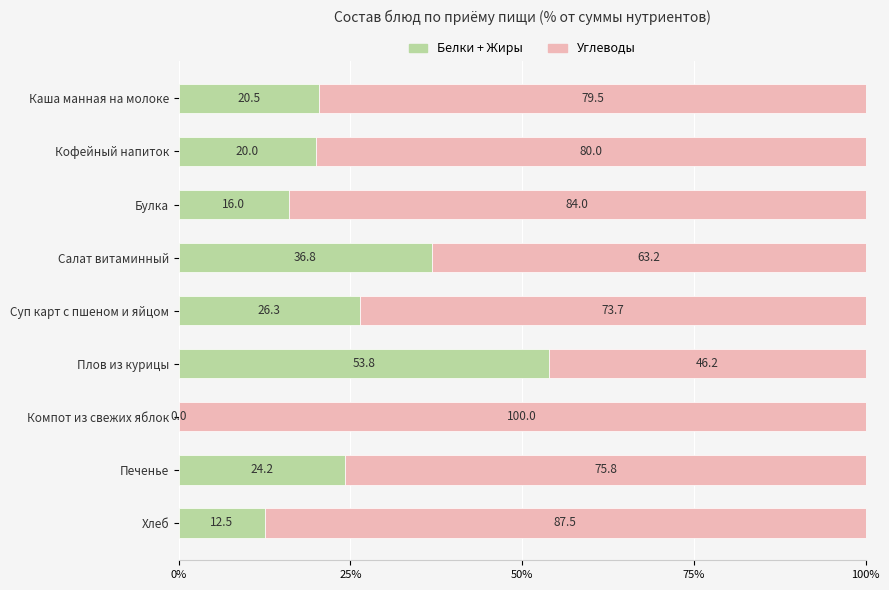

At which label is Белки + Жиры closest to 26?

Суп карт с пшеном и яйцом